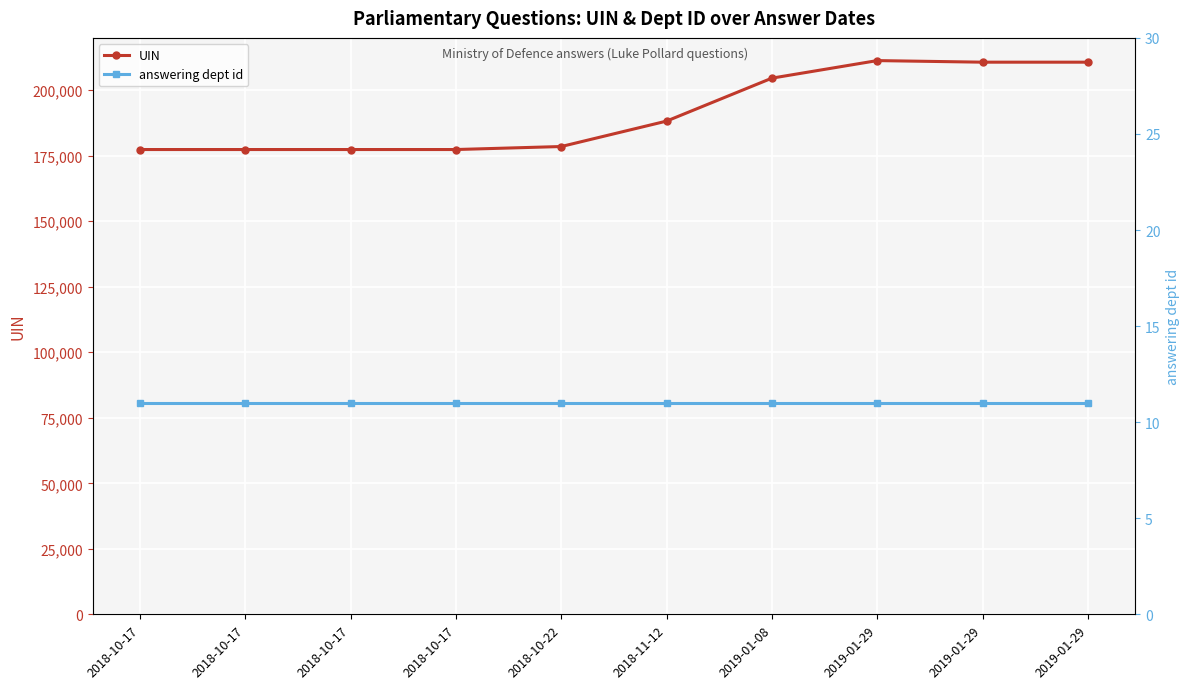

The UIN series shows 211335 at 2019-01-29. True or false?

True